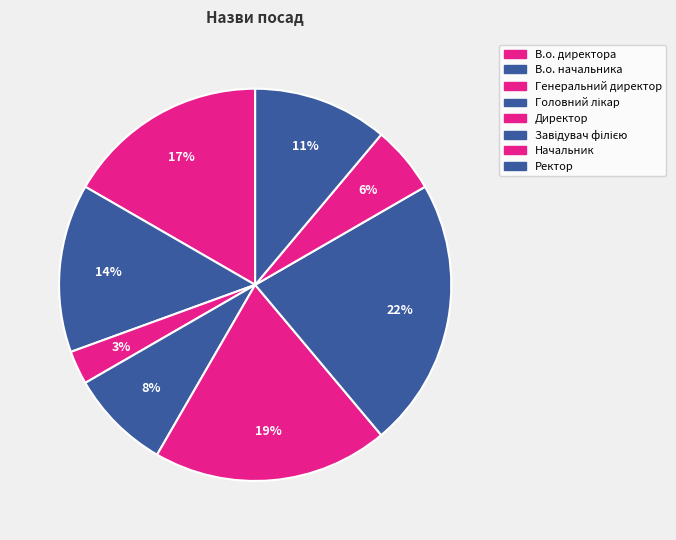

How many segments does this pie chart have?

8